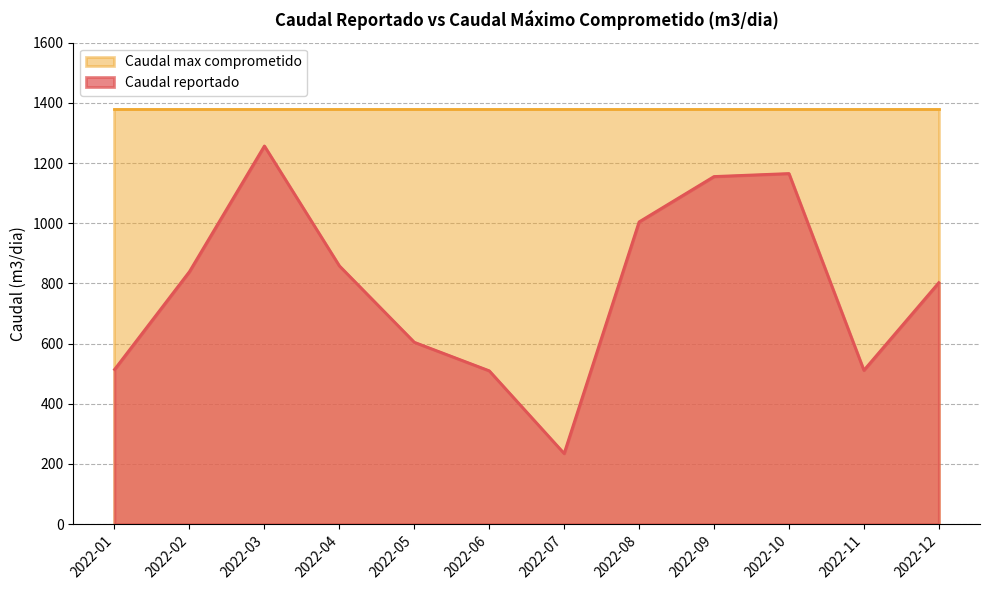

List the labels in order of value, smallest first.

2022-07, 2022-06, 2022-11, 2022-01, 2022-05, 2022-12, 2022-02, 2022-04, 2022-08, 2022-09, 2022-10, 2022-03